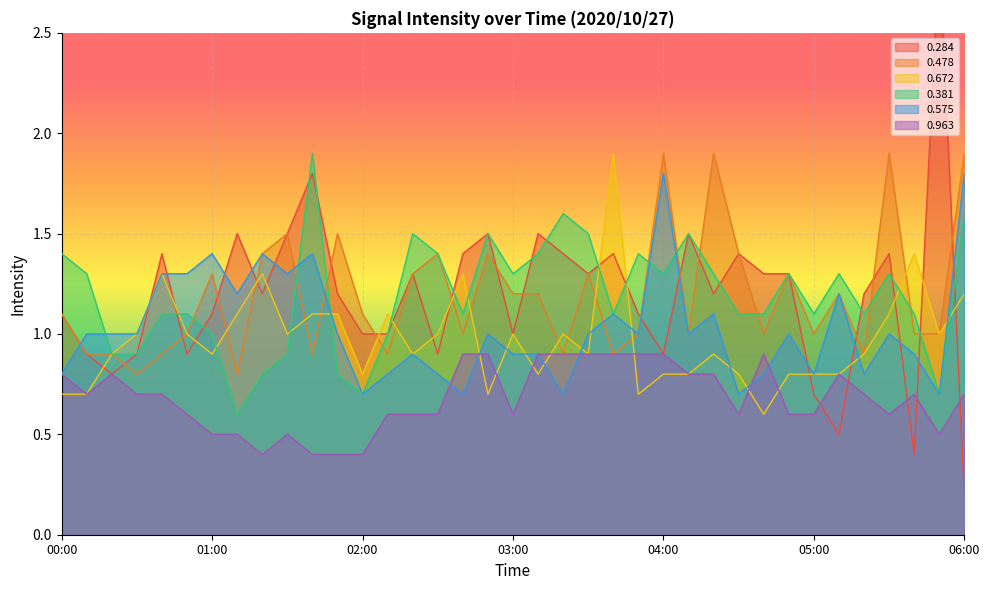

What position from the right is 01:10?

30